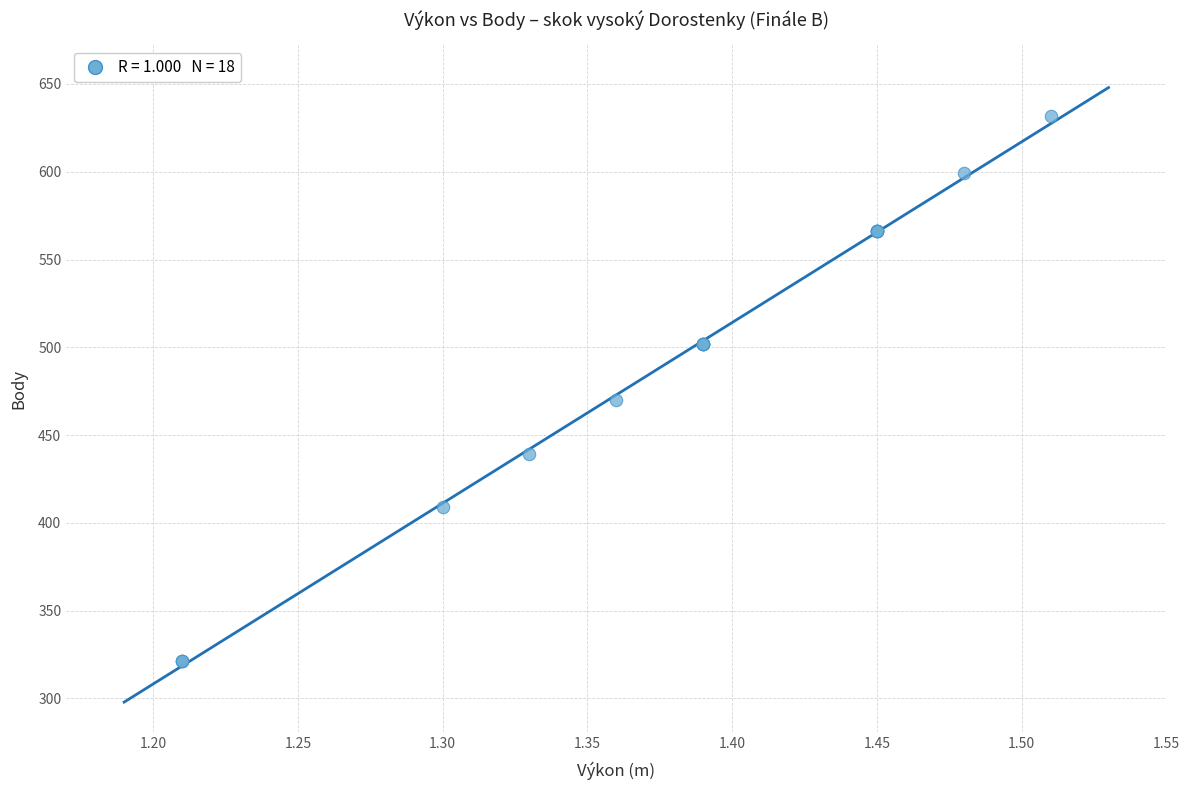

What Y value in the scatter plot is closest to 476?

470